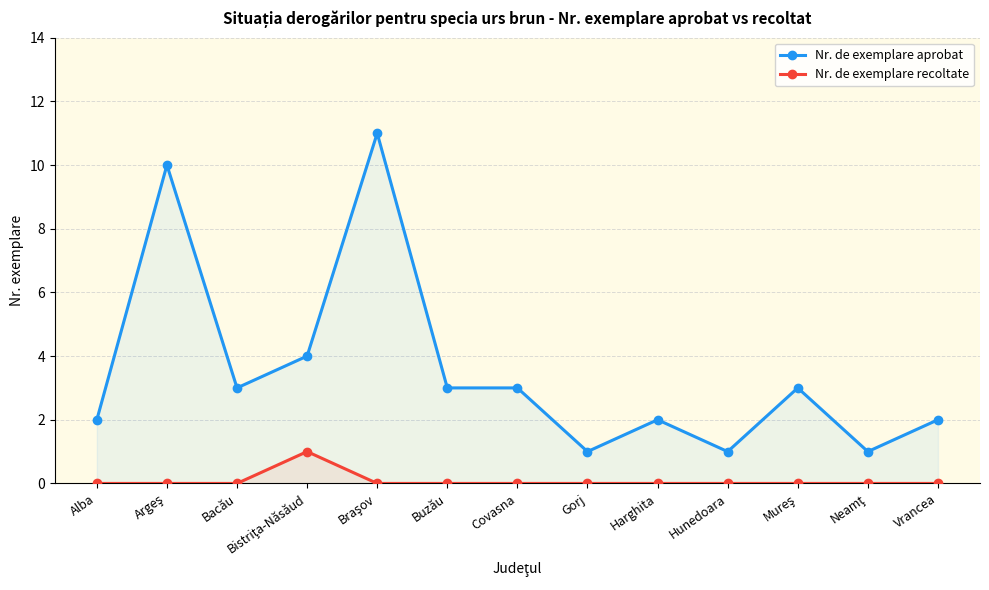

Is the value of Nr. de exemplare recoltate at Gorj greater than the value of Nr. de exemplare aprobat at Harghita?

No